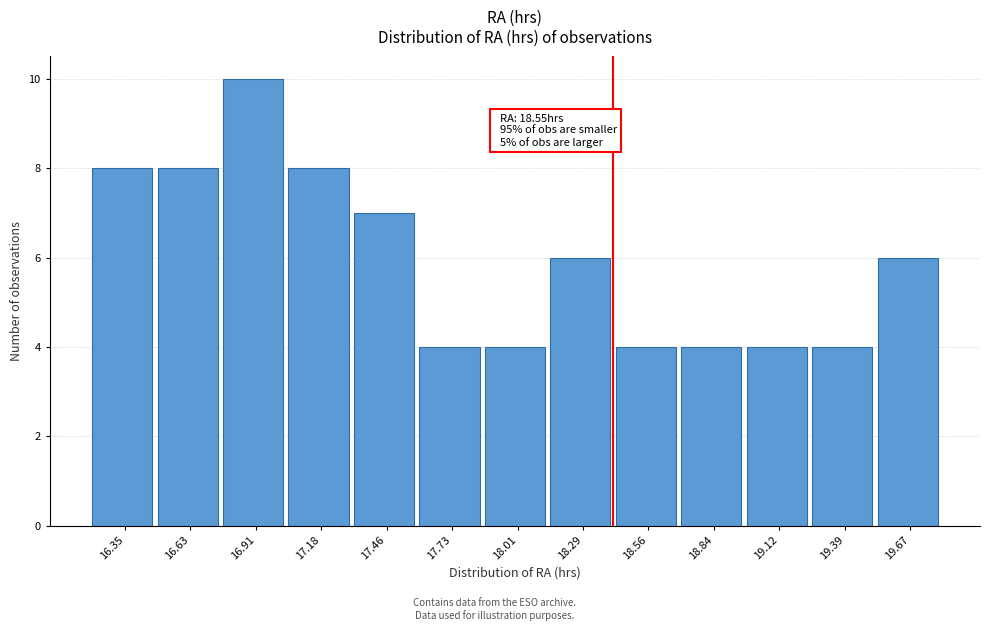

Reading left to right, what are all the values shown in this chart?

16.35=8	16.63=8	16.91=10	17.18=8	17.46=7	17.73=4	18.01=4	18.29=6	18.56=4	18.84=4	19.12=4	19.39=4	19.67=6